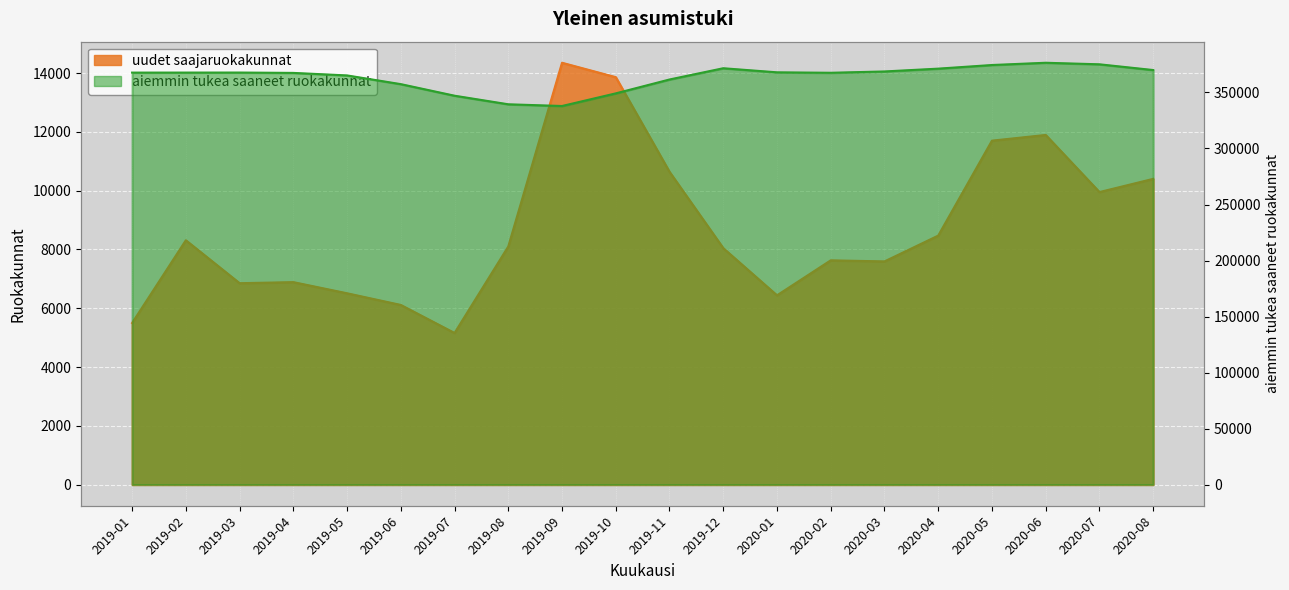

Rank the categories by aiemmin tukea saaneet ruokakunnat value from highest to lowest.

2020-06, 2020-07, 2020-05, 2019-12, 2020-04, 2020-08, 2020-03, 2020-01, 2019-03, 2019-02, 2019-01, 2020-02, 2019-04, 2019-05, 2019-11, 2019-06, 2019-10, 2019-07, 2019-08, 2019-09